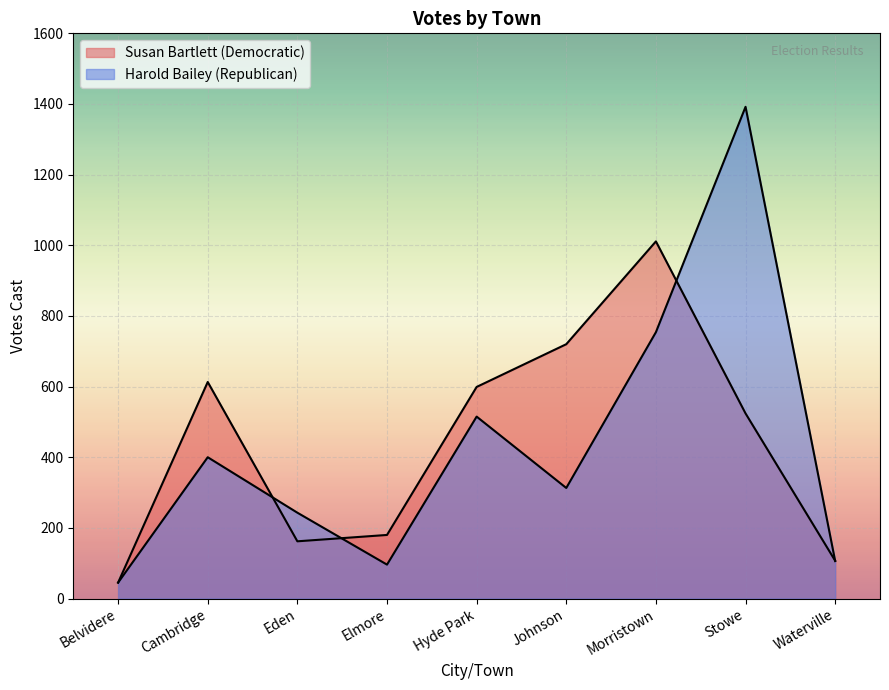

Rank the series by their maximum value, from lowest to highest.

Susan Bartlett (Democratic), Harold Bailey (Republican)